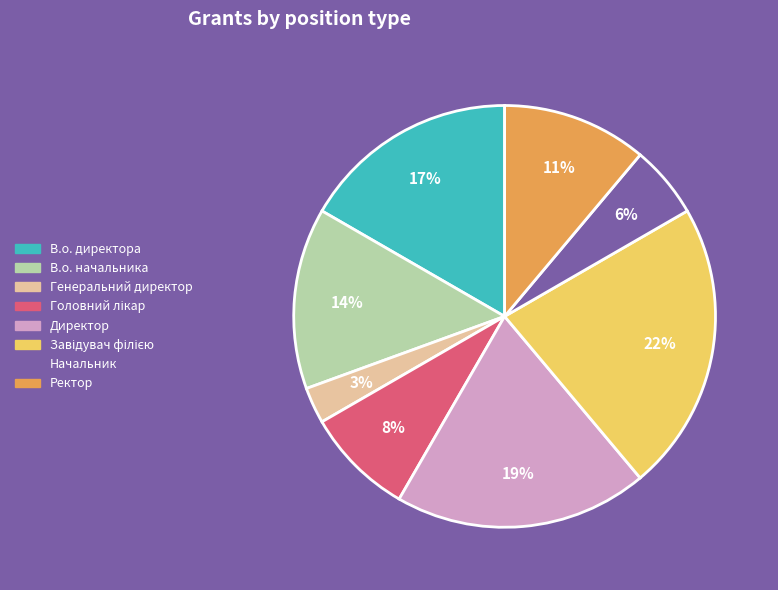

Between Директор and В.о. директора, which is larger?

Директор